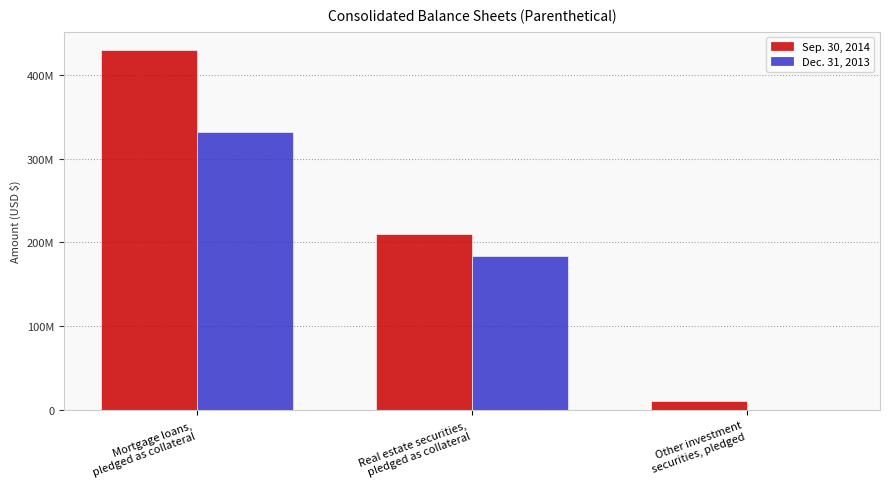

Between Other investment
securities, pledged and Mortgage loans,
pledged as collateral, which is larger?

Mortgage loans,
pledged as collateral